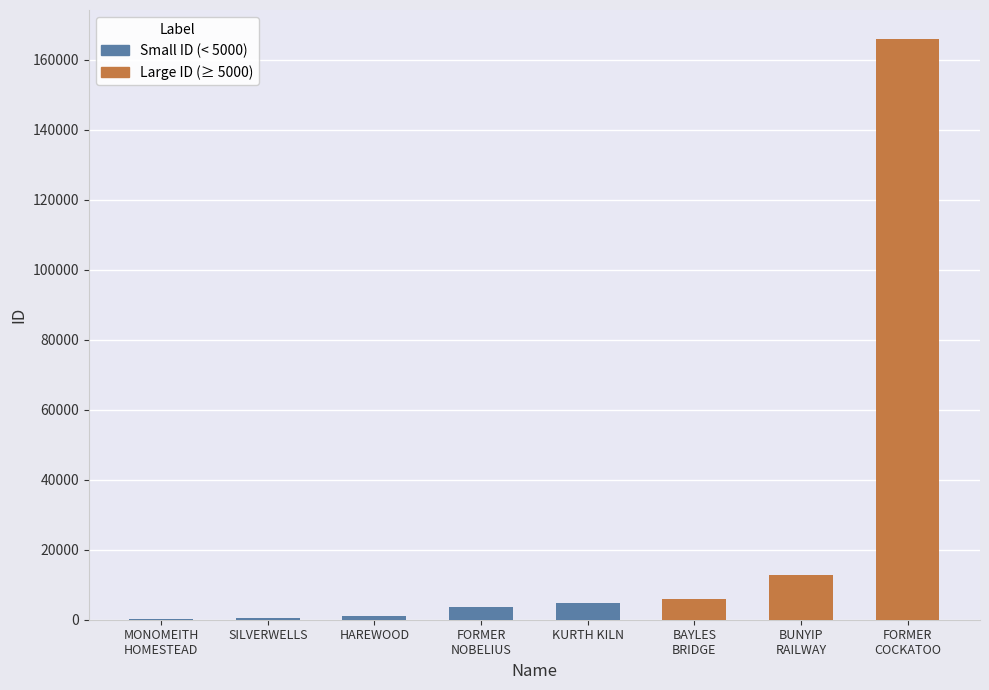

Is it true that the value at MONOMEITH HOMESTEAD is 321?

True